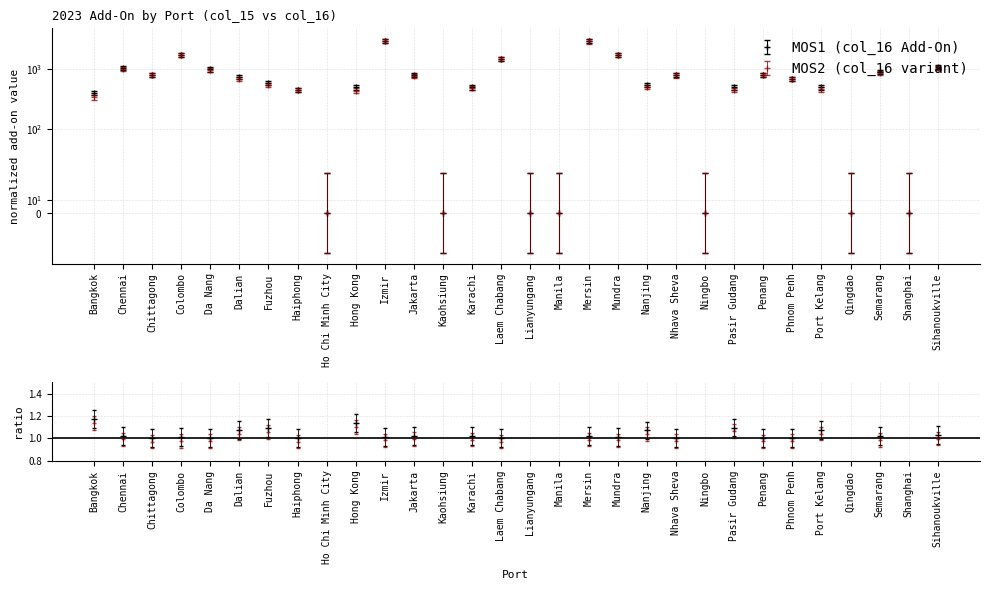

Rank the categories by value from highest to lowest.

Izmir, Mersin, Colombo, Mundra, Laem Chabang, Sihanoukville, Chennai, Da Nang, Semarang, Chittagong, Jakarta, Nhava Sheva, Penang, Dalian, Phnom Penh, Fuzhou, Nanjing, Hong Kong, Karachi, Pasir Gudang, Port Kelang, Haiphong, Bangkok, Ho Chi Minh City, Kaohsiung, Lianyungang, Manila, Ningbo, Qingdao, Shanghai